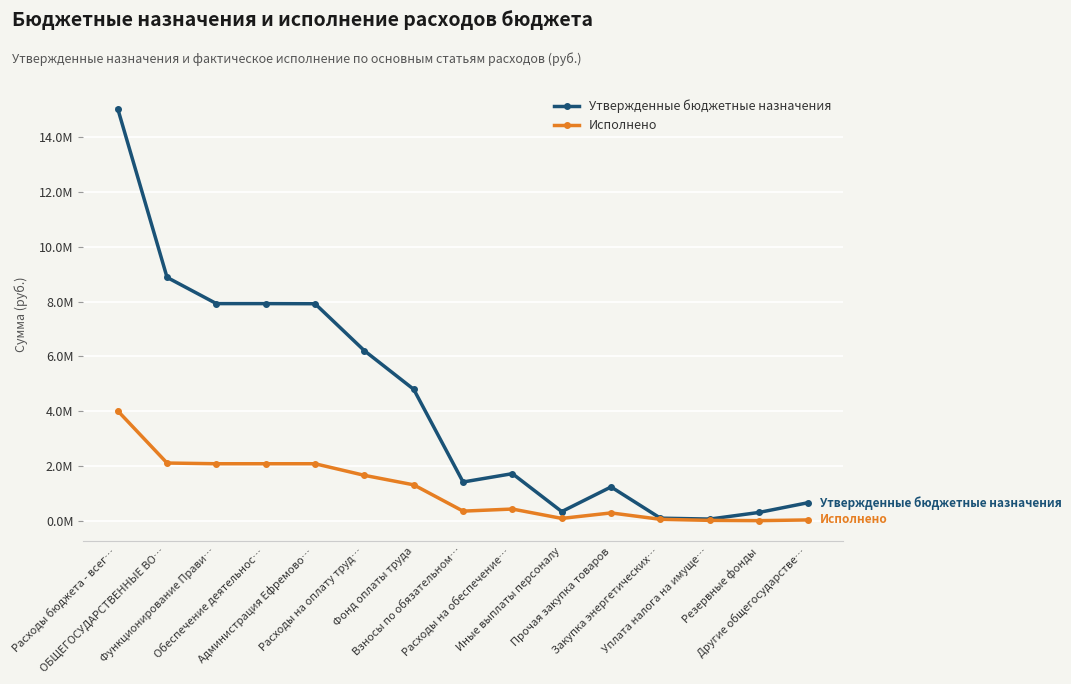

The value of Утвержденные бюджетные назначения at Расходы на оплату труд… is 6207100.0. True or false?

True